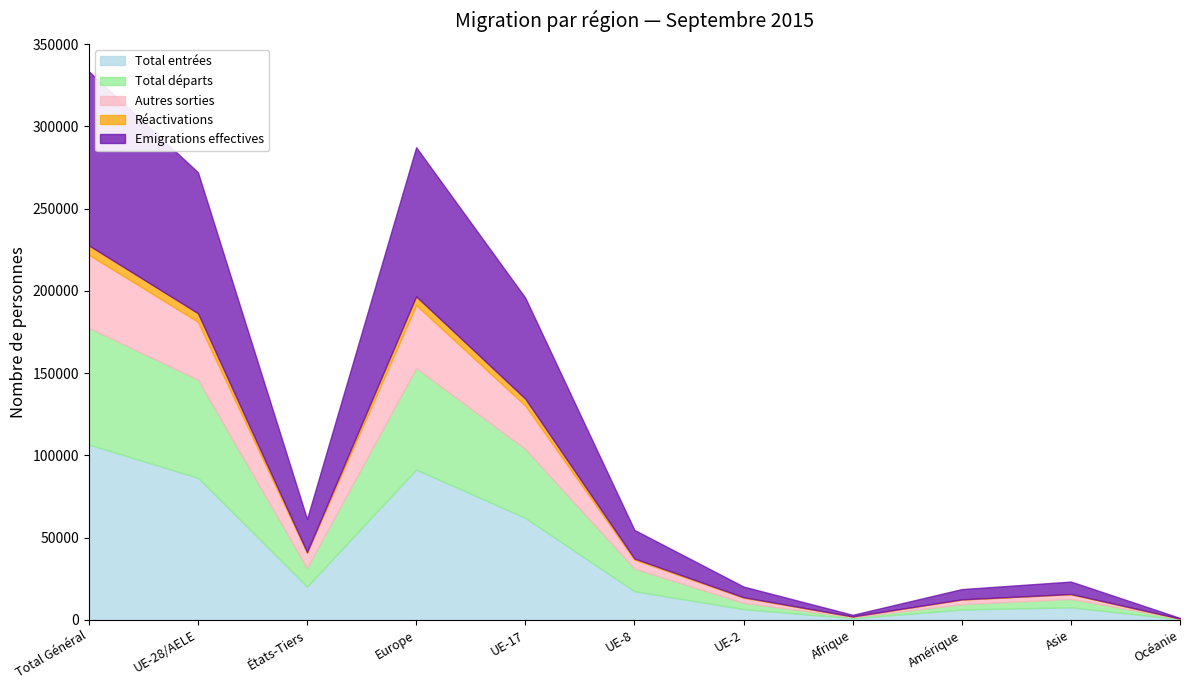

True or false: Réactivations has more than 1 points higher than both neighbors.

True